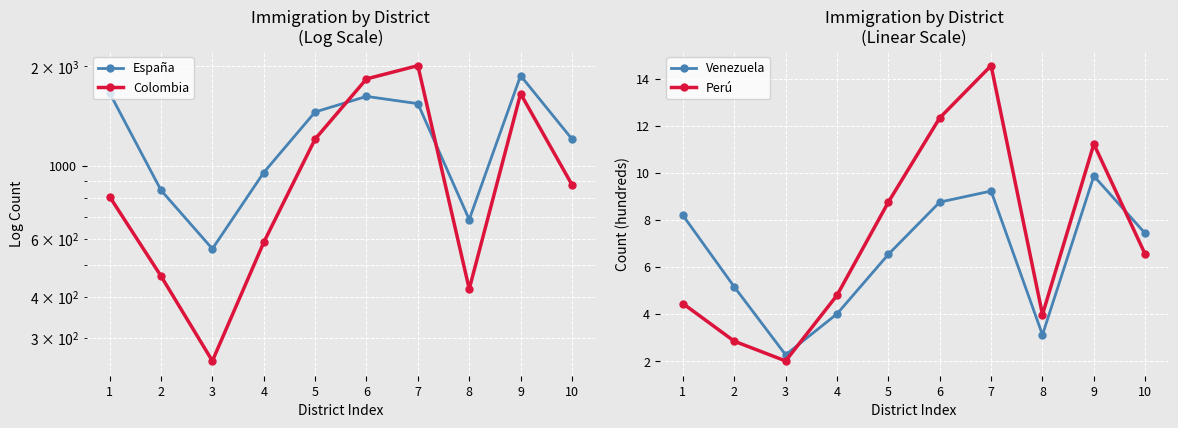

What value does the Colombia series have at 10?

876.0